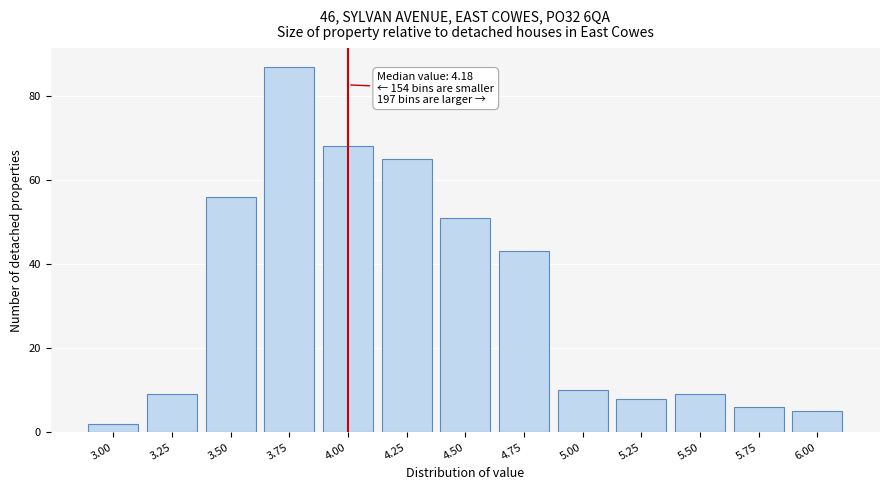

Reading right to left, transcribe all the data shown in this chart.

6.00=5	5.75=6	5.50=9	5.25=8	5.00=10	4.75=43	4.50=51	4.25=65	4.00=68	3.75=87	3.50=56	3.25=9	3.00=2